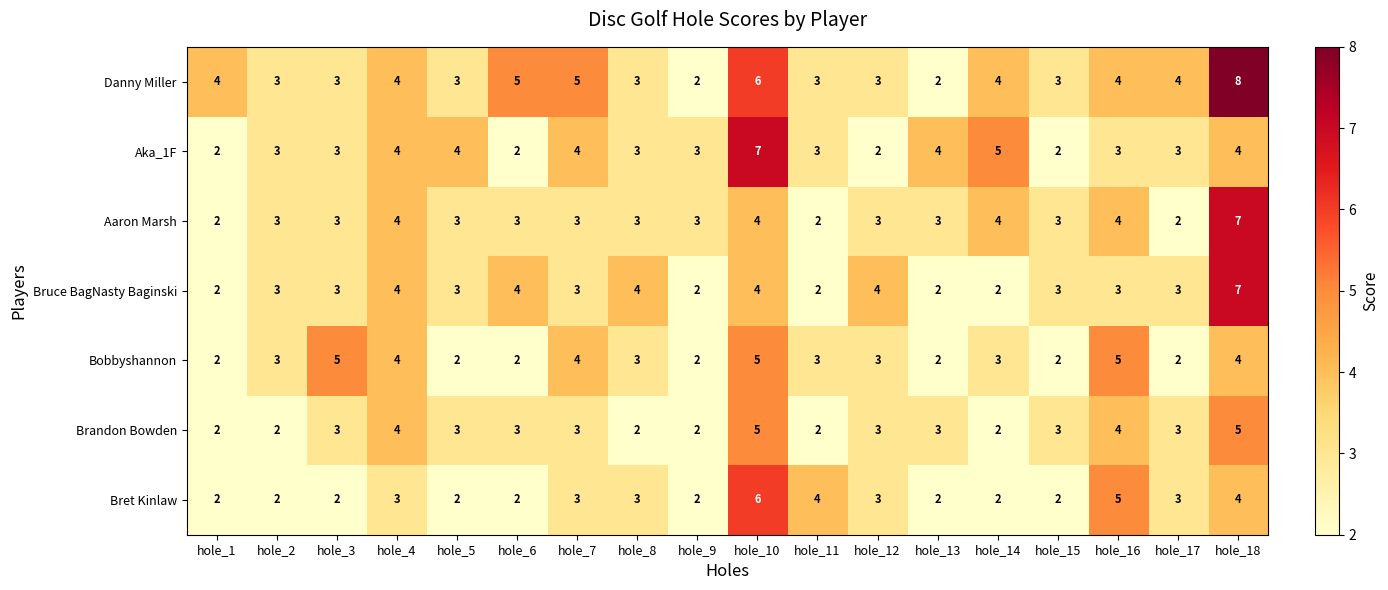

What is the approximate value of Danny Miller at hole_7?

5